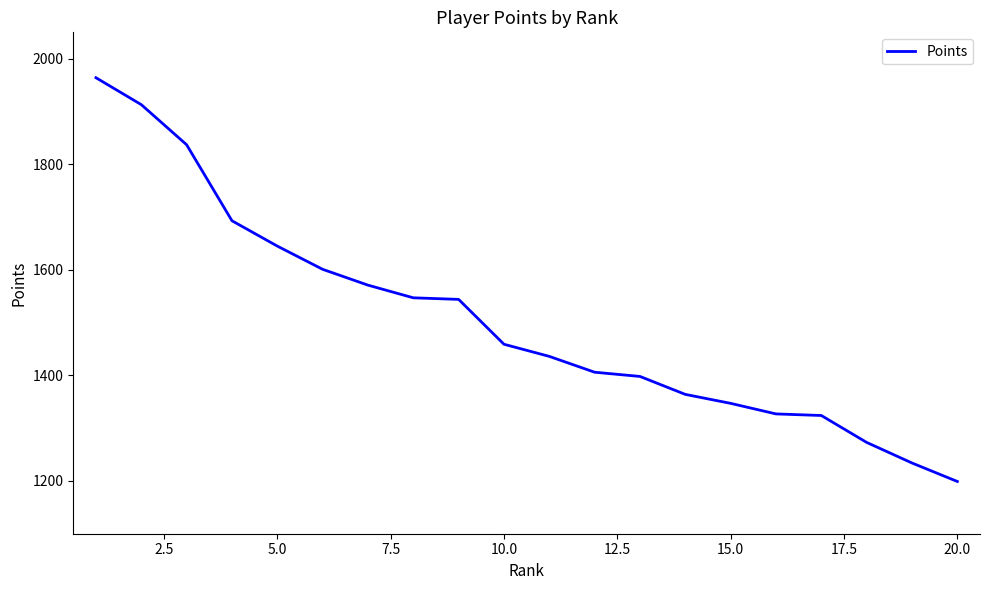

What is the maximum value shown in the chart?

1964